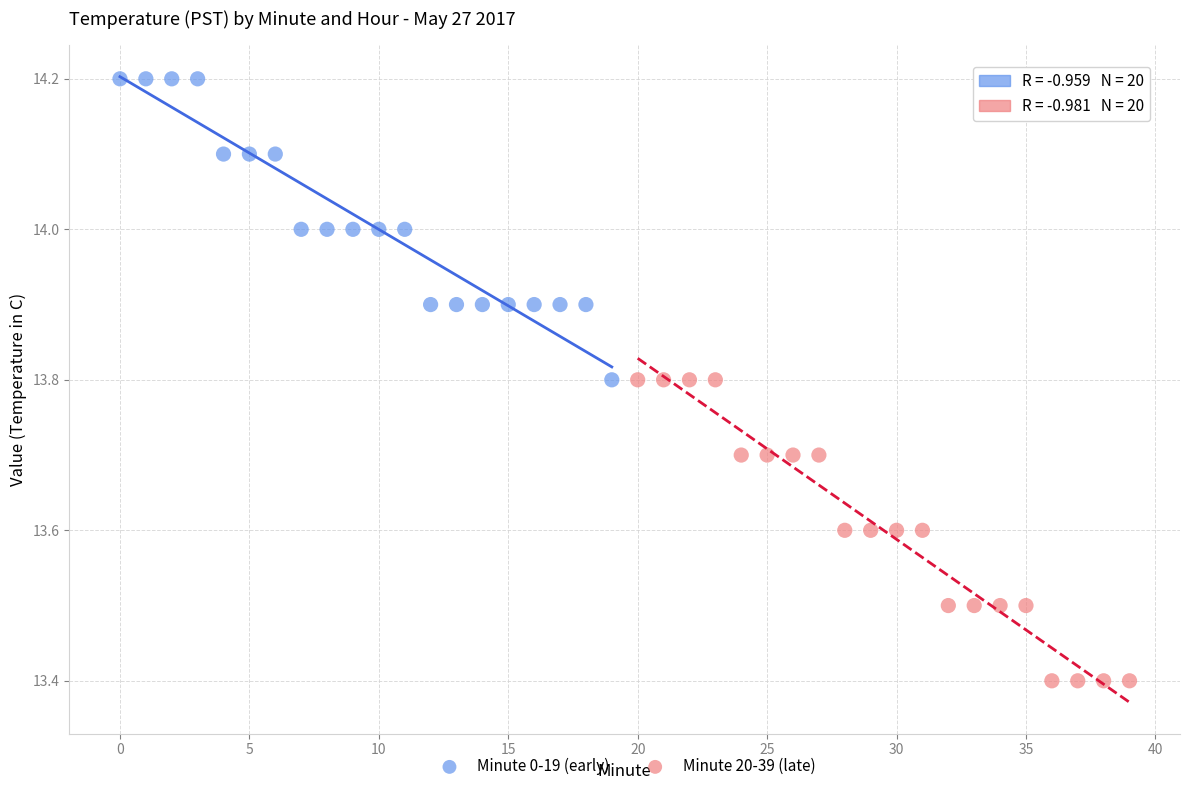

Which series contains the lowest Y value?

Minute 20-39 (late)